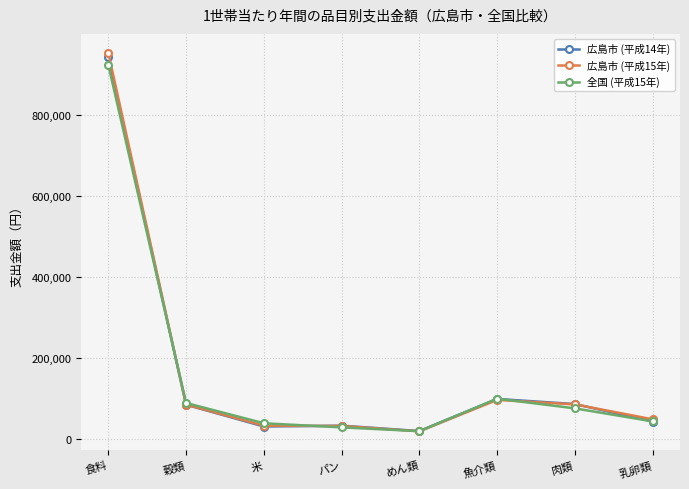

Where is the first local maximum for 全国 (平成15年)?

魚介類